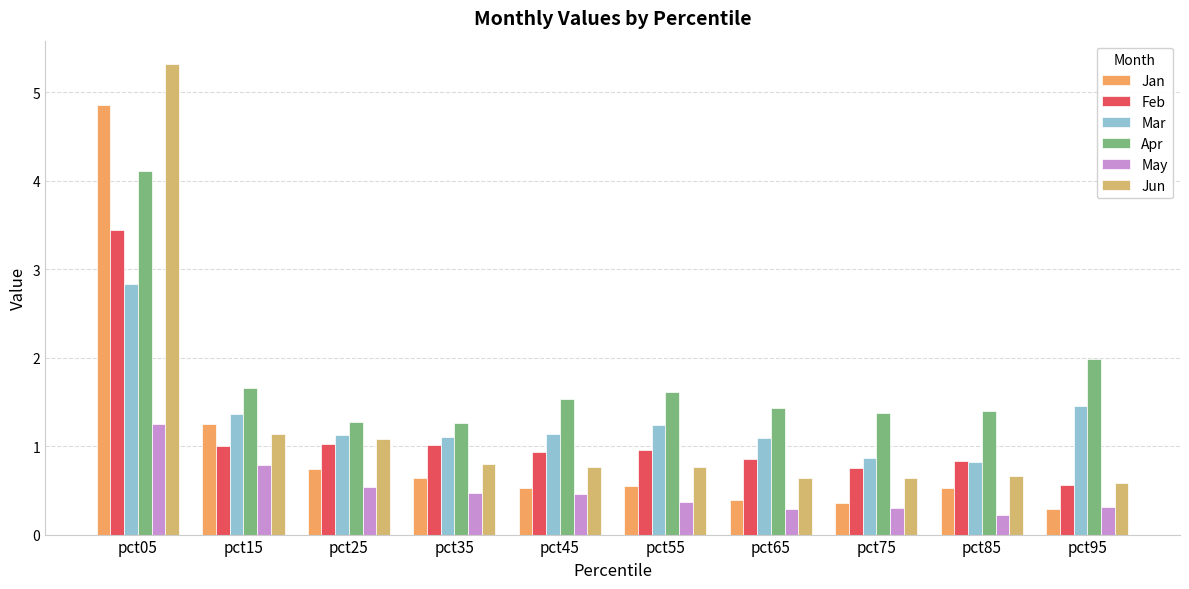

What is the total value across all series at pct05?

21.8